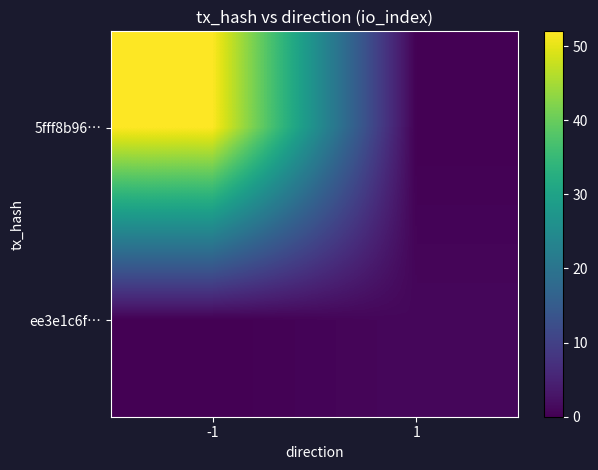

Rank the series at 1 from highest to lowest value.

ee3e1c6f…, 5fff8b96…